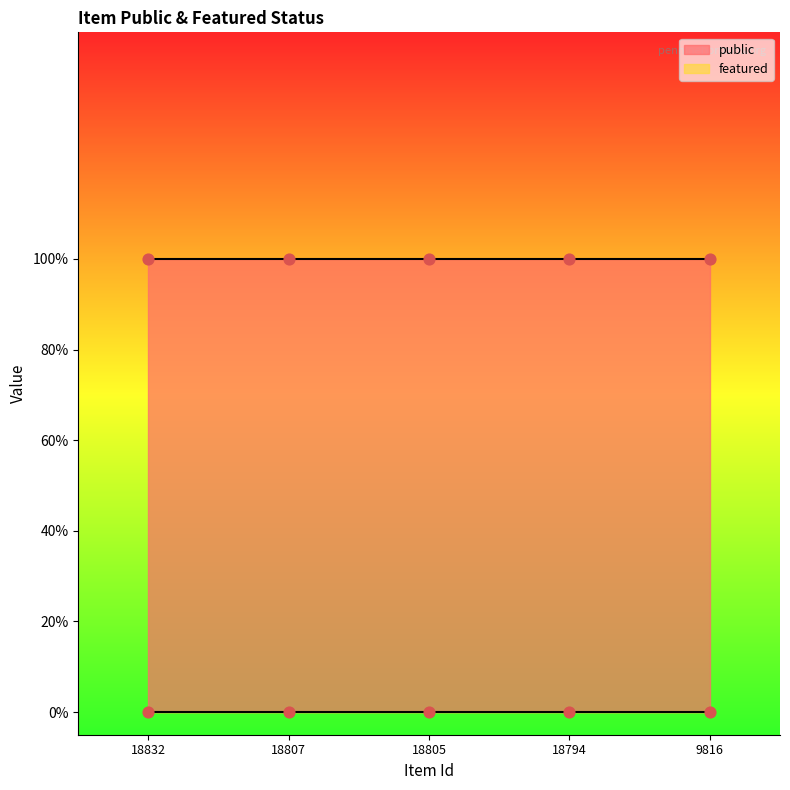

Which series contains the lowest Y value?

featured